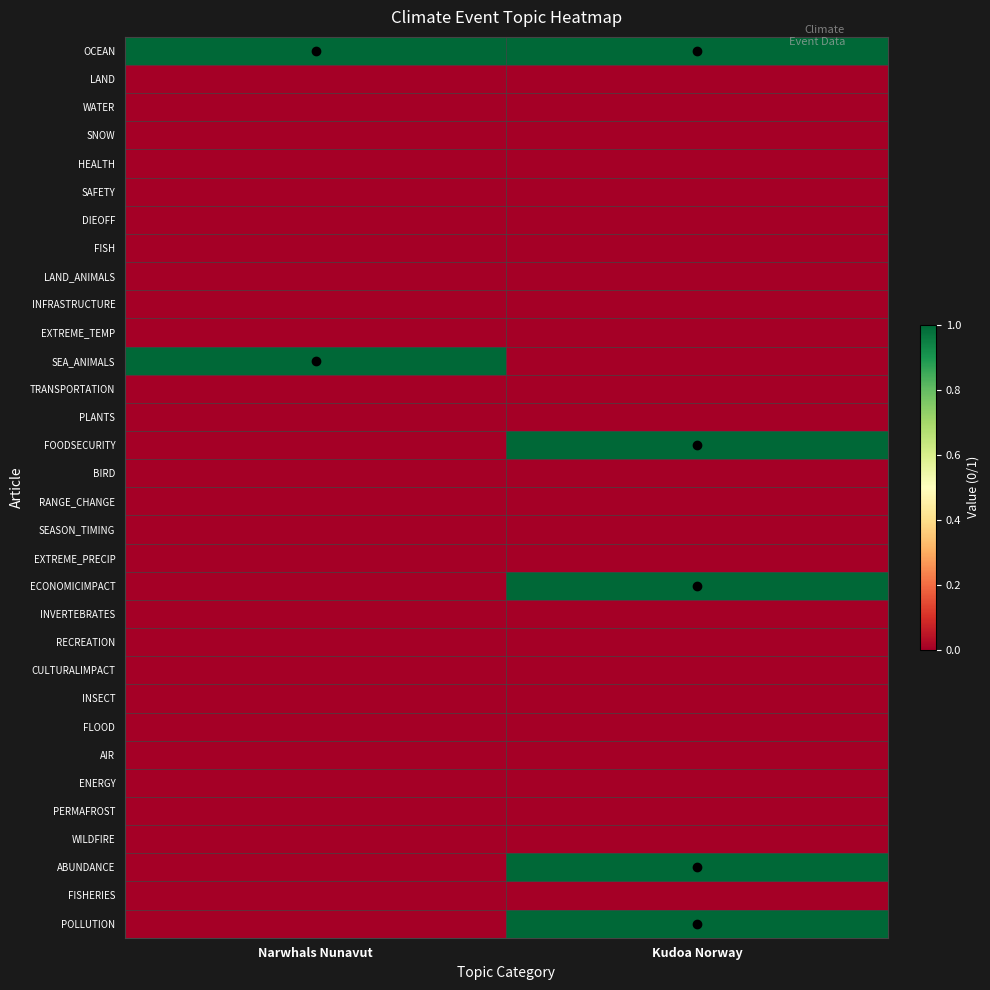

List the series in order of their peak value, lowest first.

LAND, WATER, SNOW, HEALTH, SAFETY, DIEOFF, FISH, LAND_ANIMALS, INFRASTRUCTURE, EXTREME_TEMP, TRANSPORTATION, PLANTS, BIRD, RANGE_CHANGE, SEASON_TIMING, EXTREME_PRECIP, INVERTEBRATES, RECREATION, CULTURALIMPACT, INSECT, FLOOD, AIR, ENERGY, PERMAFROST, WILDFIRE, FISHERIES, OCEAN, SEA_ANIMALS, FOODSECURITY, ECONOMICIMPACT, ABUNDANCE, POLLUTION